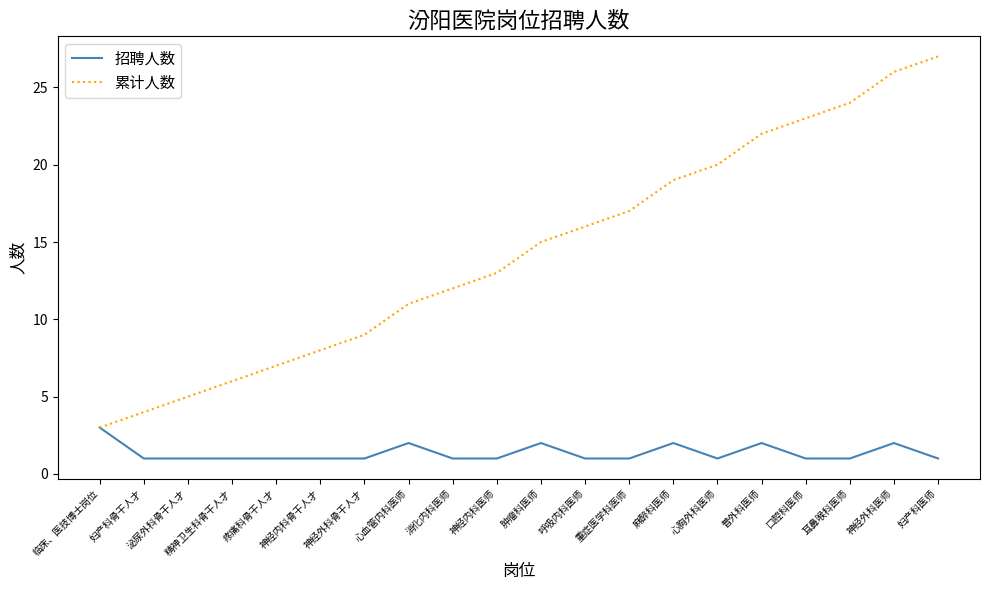

The 招聘人数 series shows 0 at 妇产科医师. True or false?

False